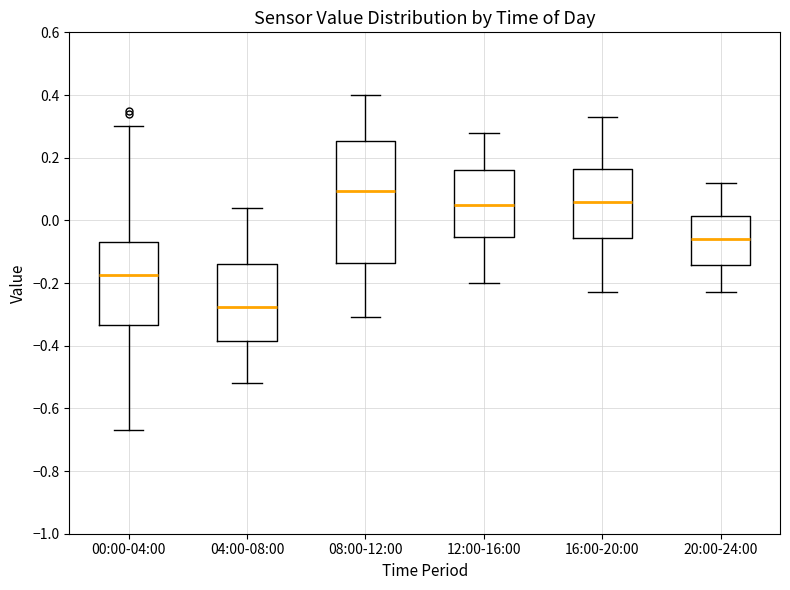

Comparing the boxes themselves (not the whiskers), which one is the tallest?

08:00-12:00